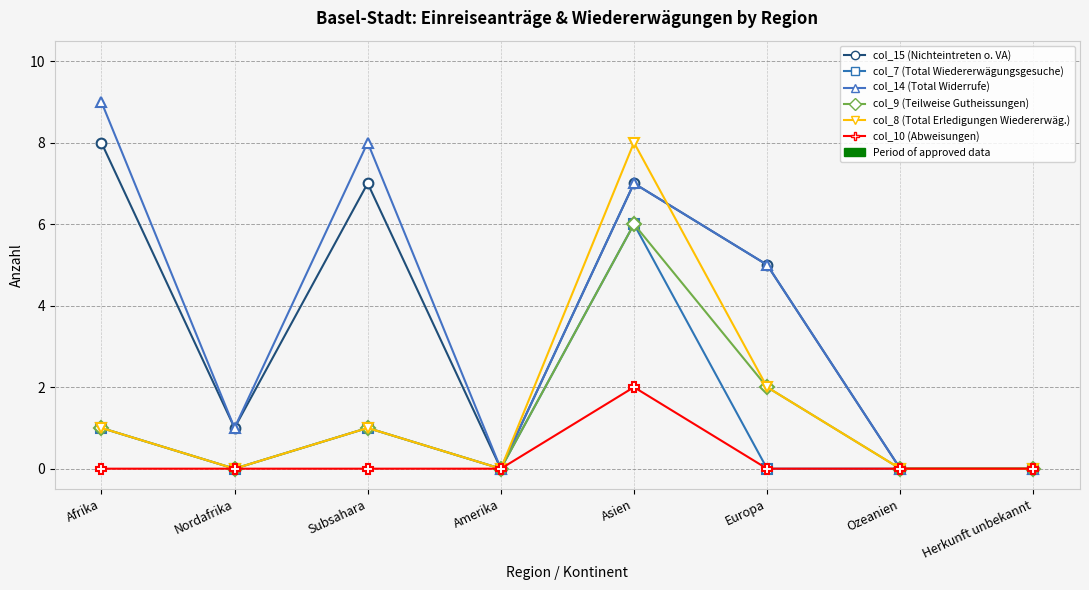

Reading left to right, extract all data points from this chart.

col_15 (Nichteintreten o. VA): 8	1	7	0	7	5	0	0
col_7 (Total Wiedererwägungsgesuche): 1	0	1	0	6	0	0	0
col_14 (Total Widerrufe): 9	1	8	0	7	5	0	0
col_9 (Teilweise Gutheissungen): 1	0	1	0	6	2	0	0
col_8 (Total Erledigungen Wiedererwäg.): 1	0	1	0	8	2	0	0
col_10 (Abweisungen): 0	0	0	0	2	0	0	0